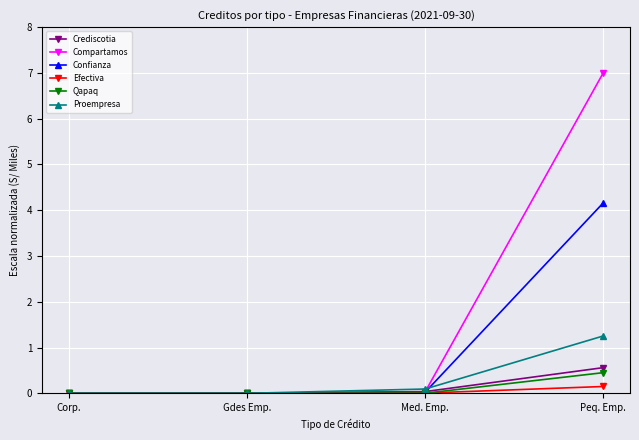

At which category is the sum across all series the highest?

Peq. Emp.